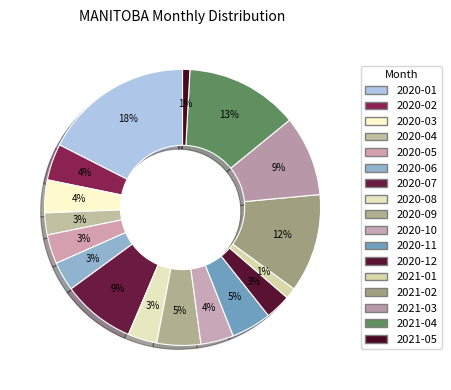

To the nearest percent, what portion does 2020-01 represent?

18%